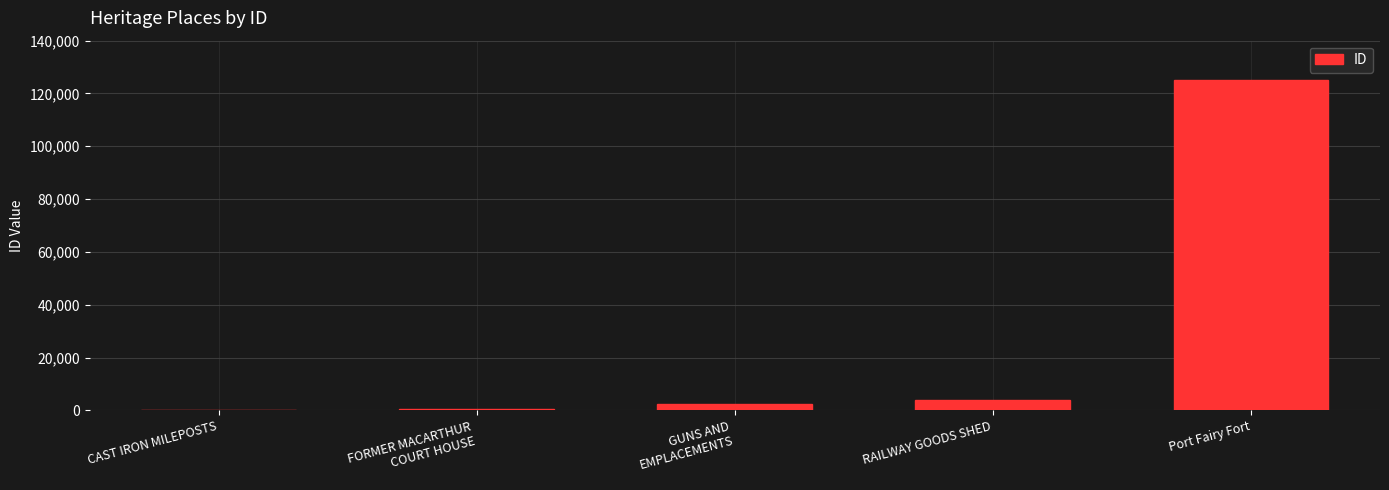

Where is the data nearest to the value 62732?

RAILWAY GOODS SHED